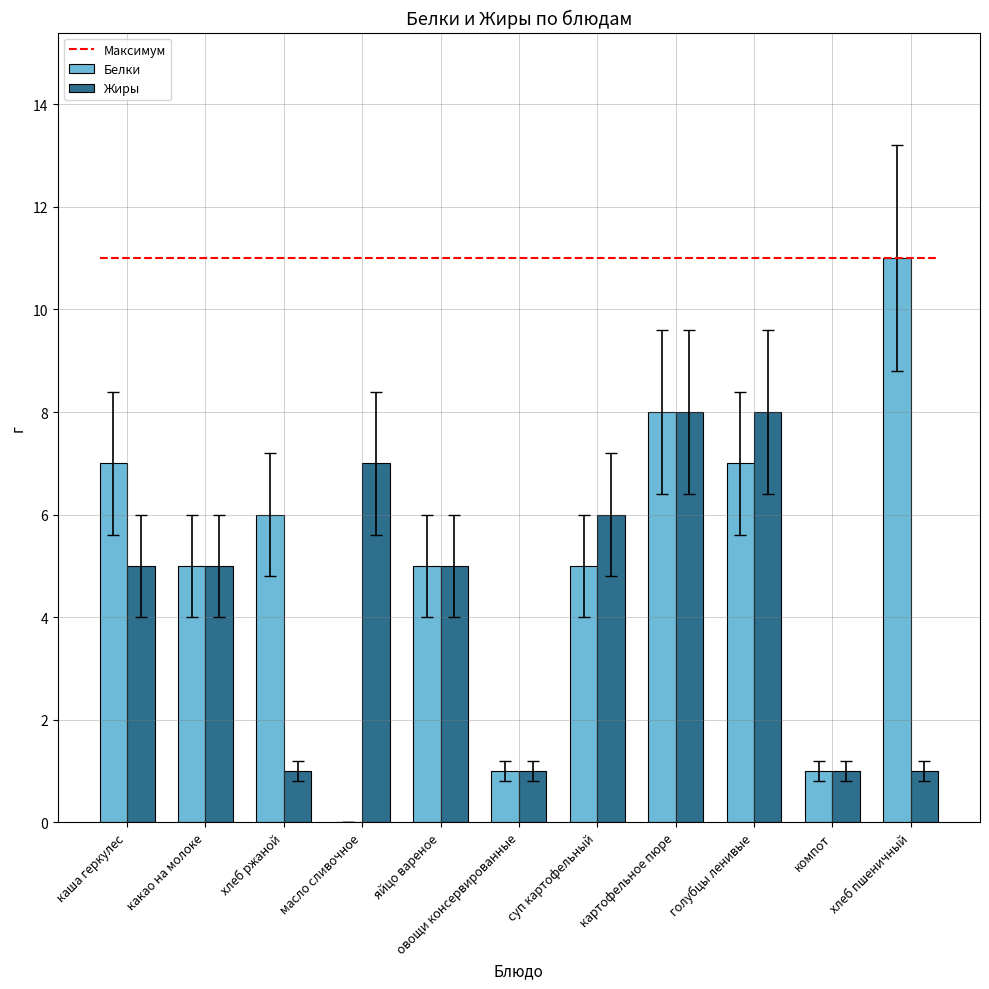

What is the sum of the Жиры values at каша геркулес and хлеб пшеничный?

6